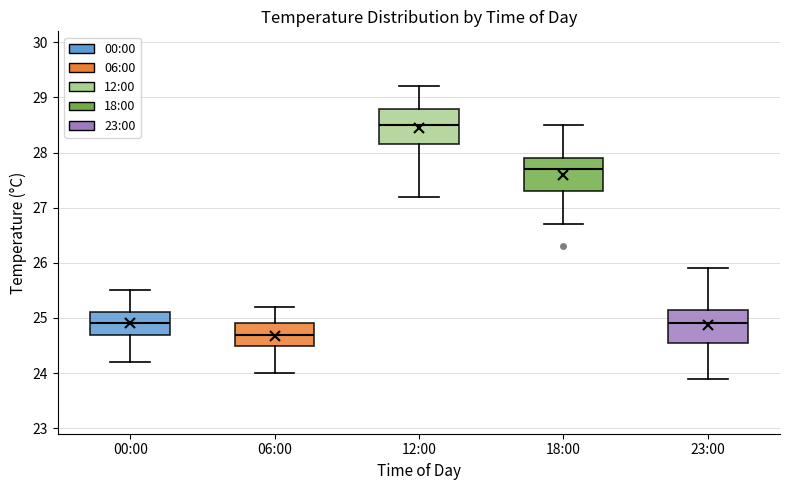

Where does the median line of the box for 06:00 sit on the y-axis? The values are not printed on the chart, so give them approximately, as read against the axis.

24.7